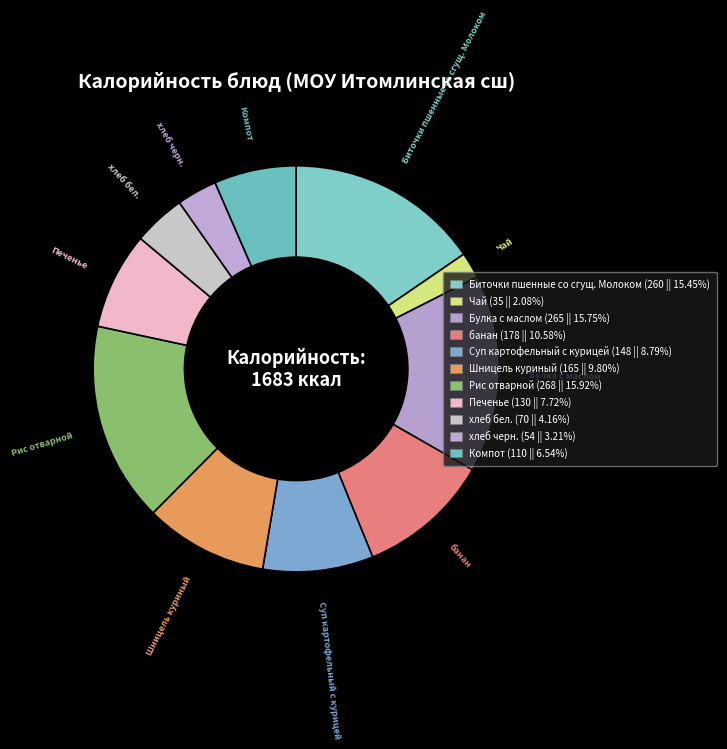

What is the largest slice in the pie chart?

Рис отварной